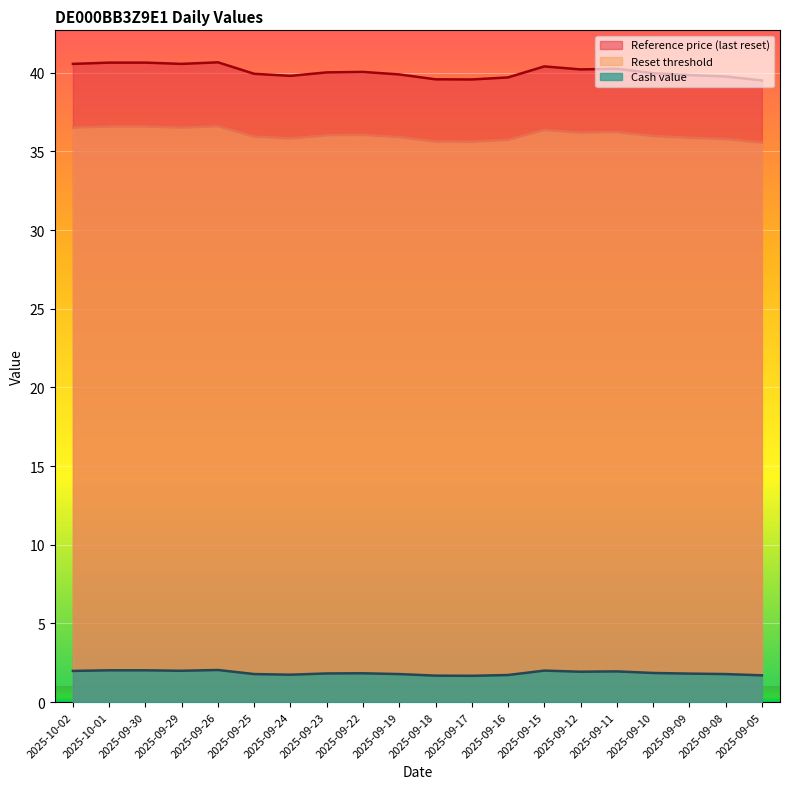

At which category is the sum across all series the highest?

2025-09-26